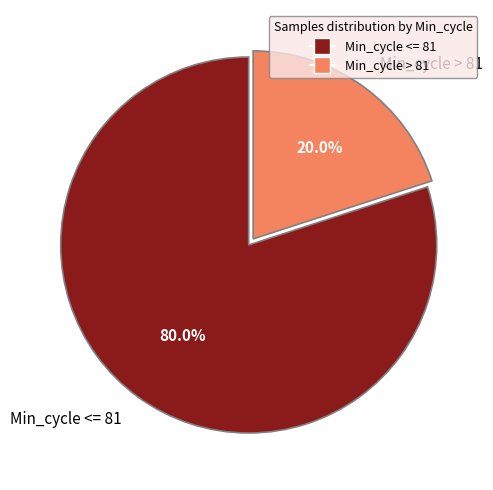

Does any single category account for the majority?

Yes